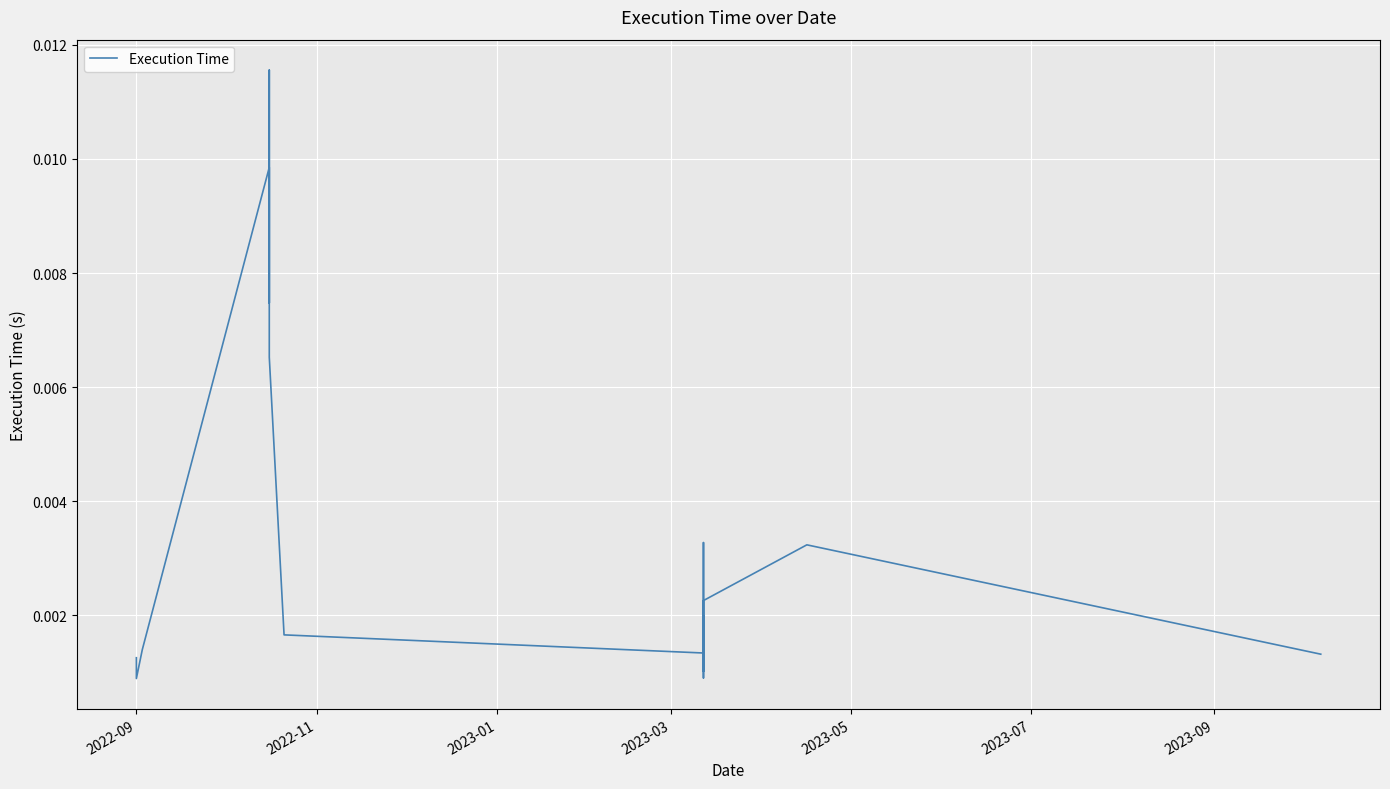

What is the sum of all values?

0.1